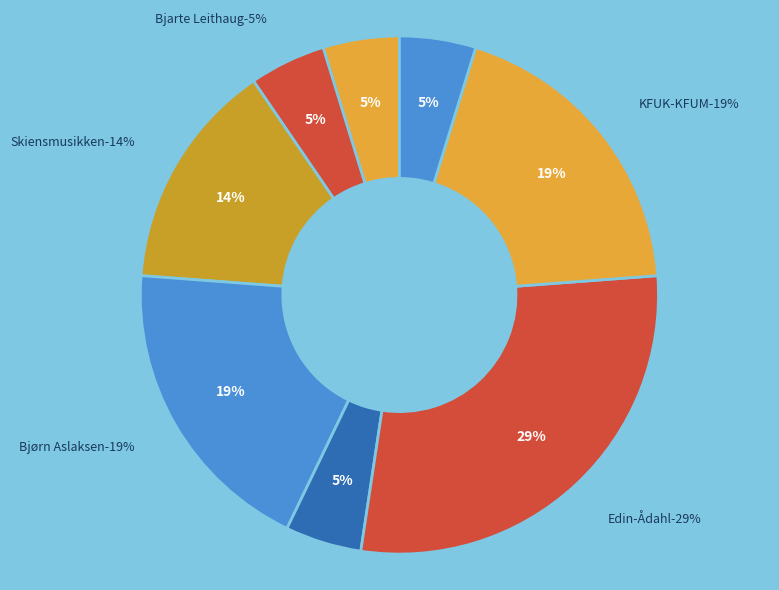

To the nearest percent, what percentage of the pie is Bjarte Leithaug?

5%